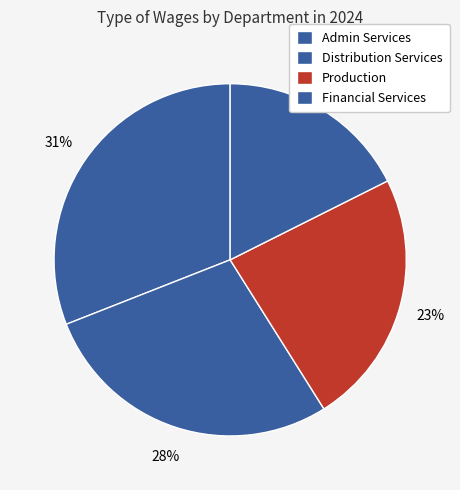

Is it true that Financial Services is 18% of the pie?

True